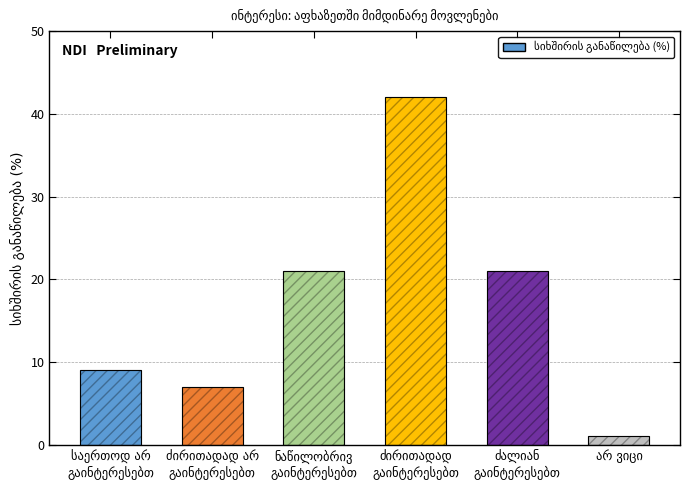

What is the maximum value shown in the chart?

42